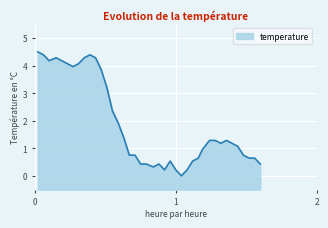

What is the greatest value displayed?

4.5